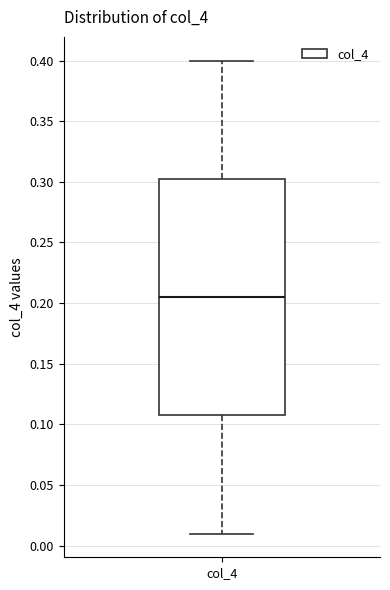

Where is the lower edge of the box for col_4 on the y-axis? The values are not printed on the chart, so give them approximately, as read against the axis.

0.110